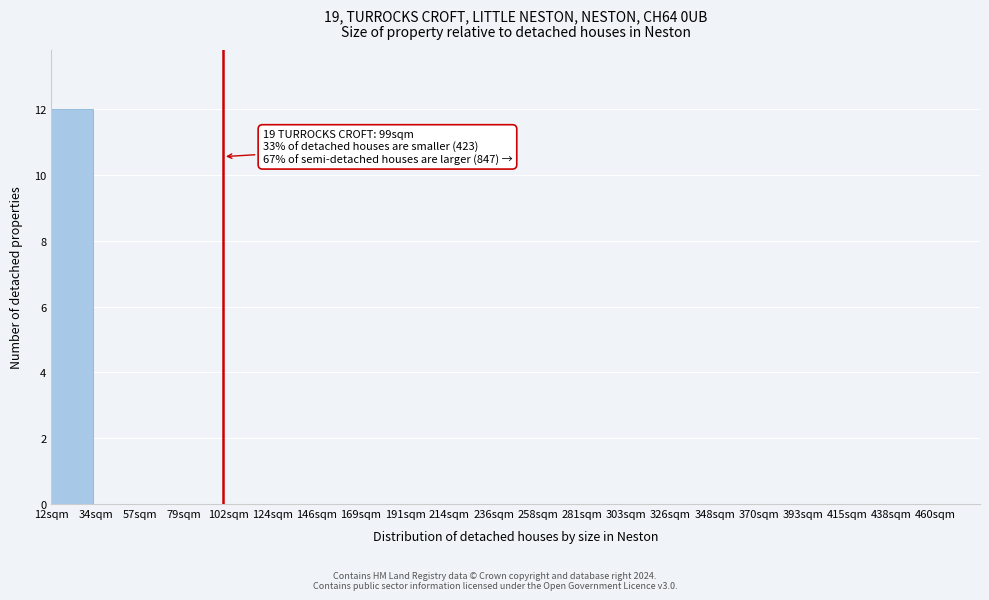

Which range on the x-axis has the tallest bar?

10 to 35